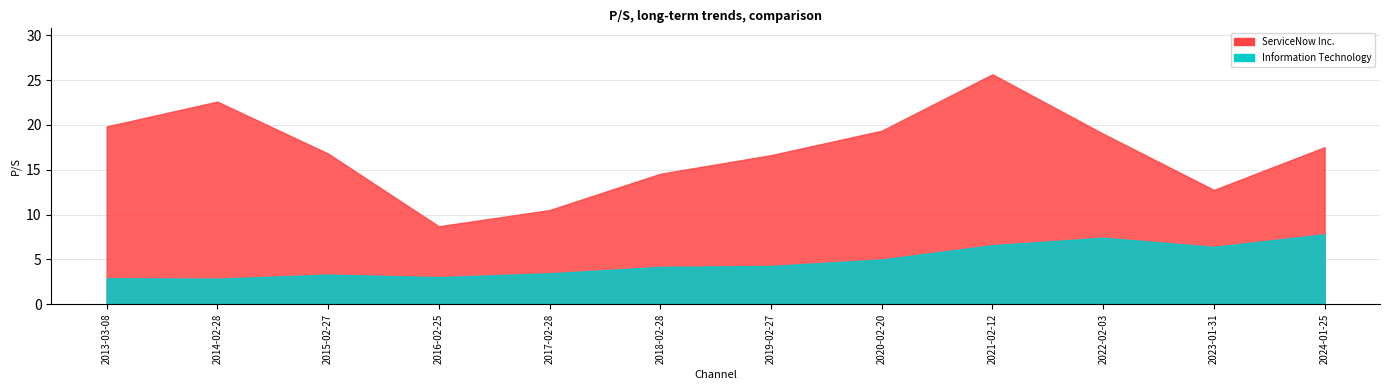

How many values in the Information Technology series are below 4?

5